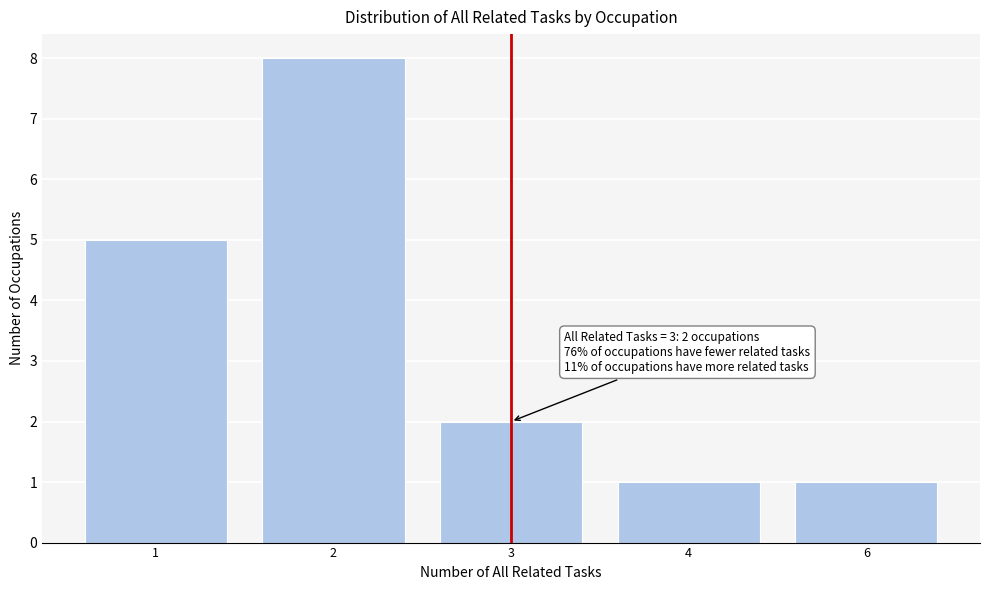

Reading left to right, extract all data points from this chart.

1=5	2=8	3=2	4=1	6=1